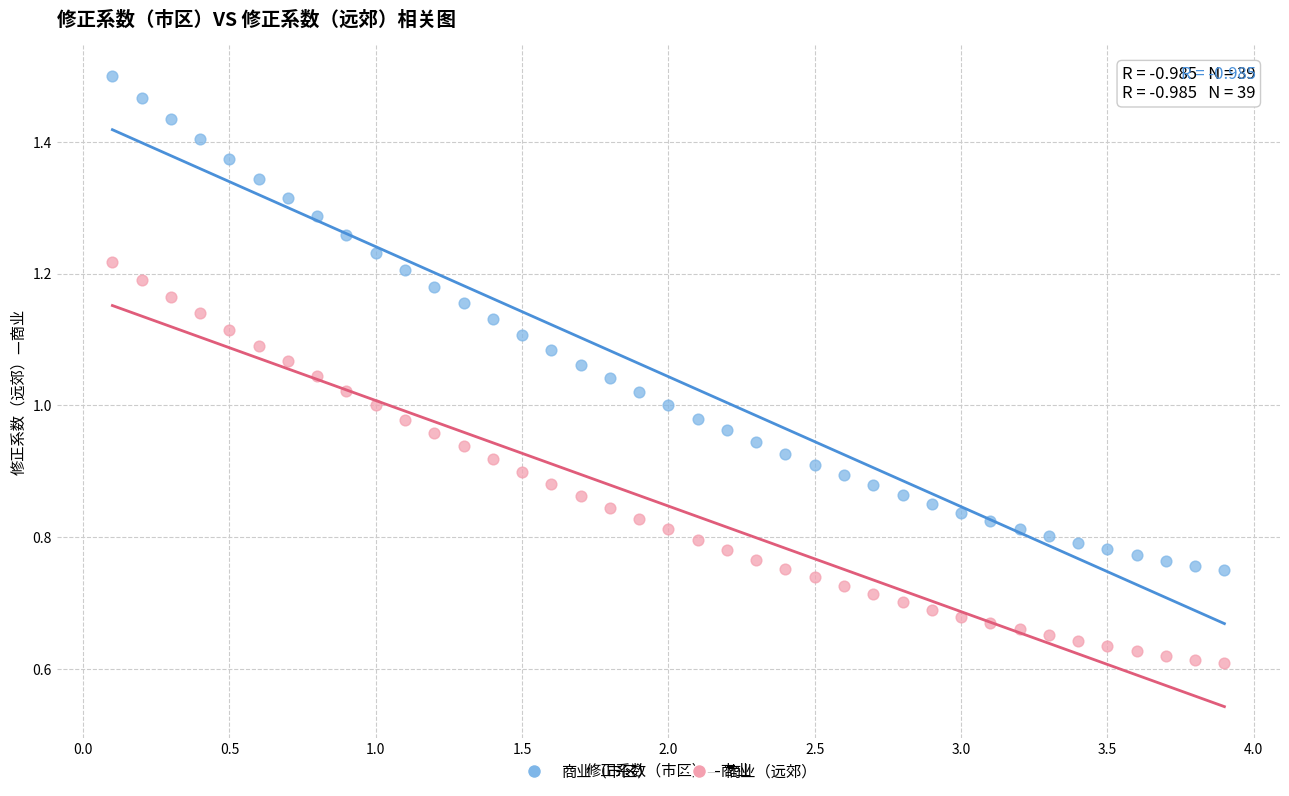

Which series contains the lowest Y value?

商业（远郊）